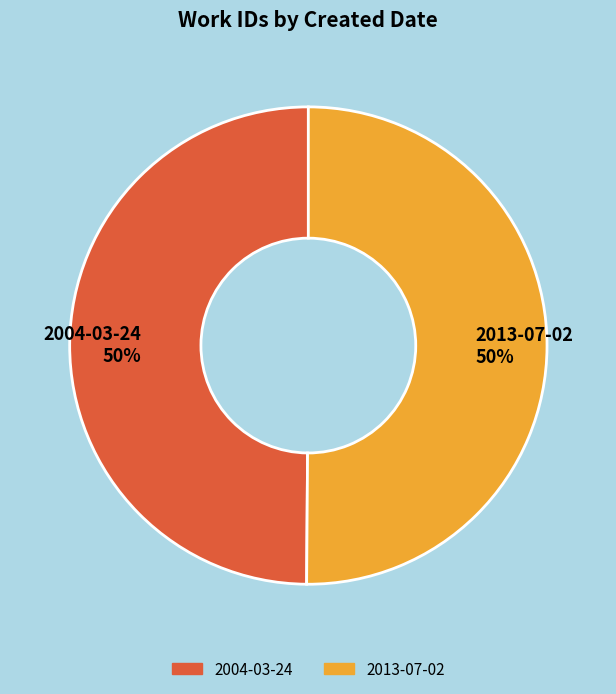

What percentage is the 2004-03-24 slice, to the nearest percent?

50%